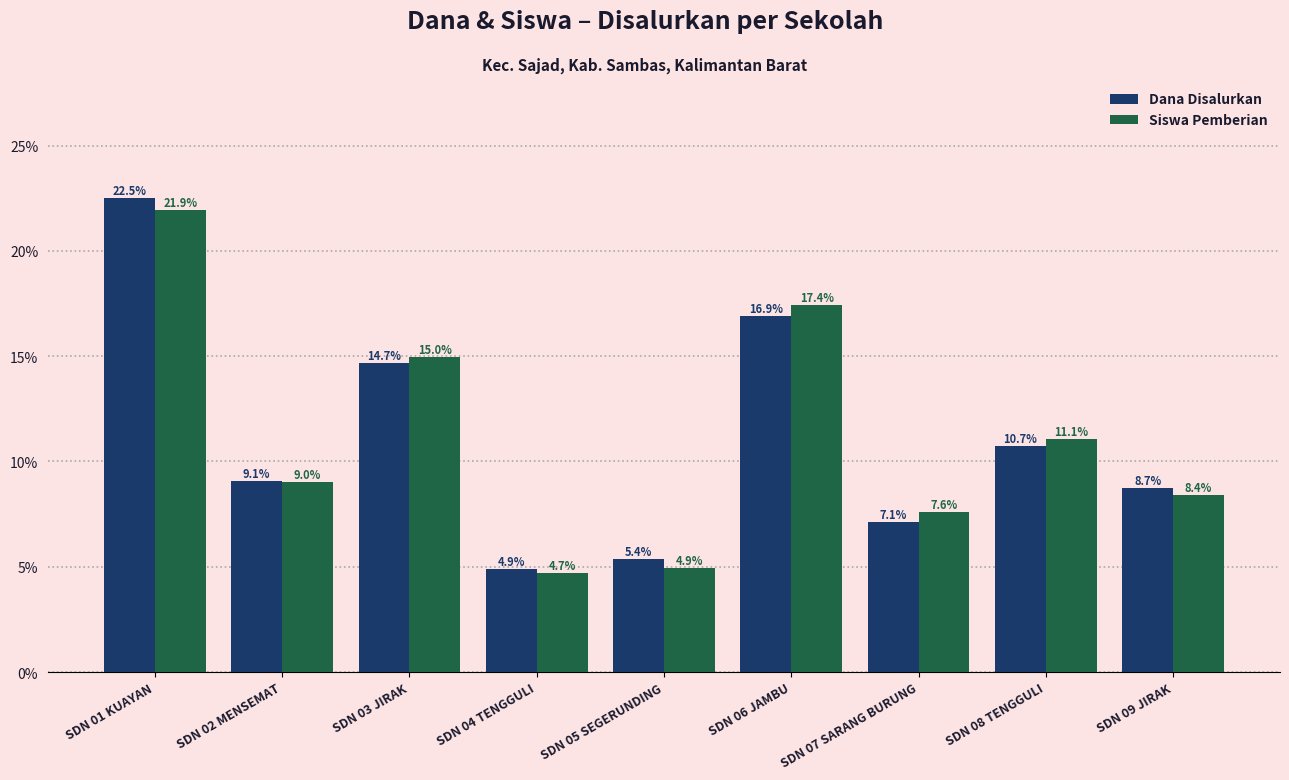

Reading right to left, extract all data points from this chart.

Dana Disalurkan: 8.7	10.7	7.1	16.9	5.4	4.9	14.7	9.1	22.5
Siswa Pemberian: 8.4	11.1	7.6	17.4	4.9	4.7	15.0	9.0	21.9